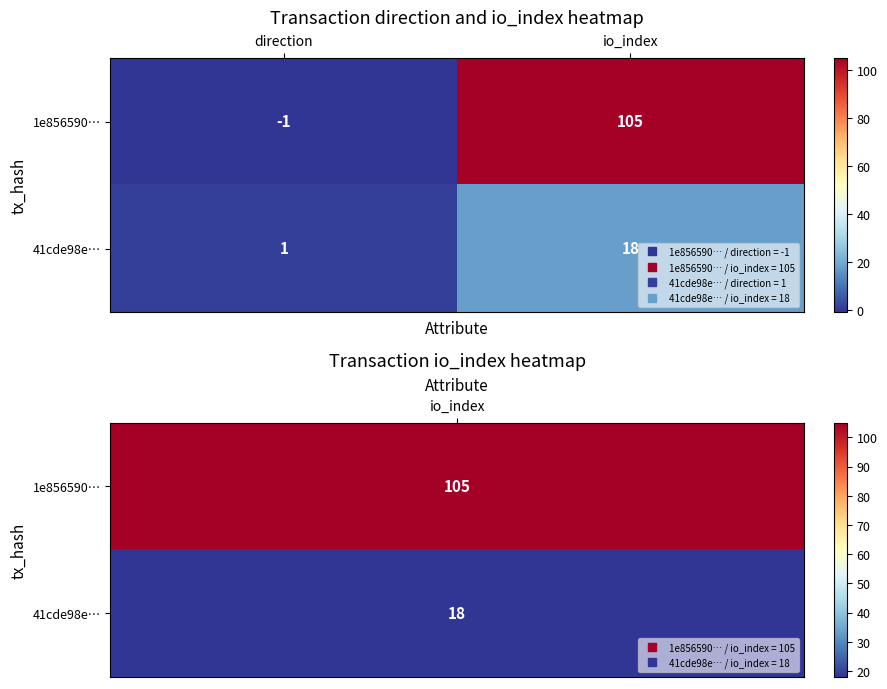

Between direction and io_index, which series saw the biggest shift?

1e856590…